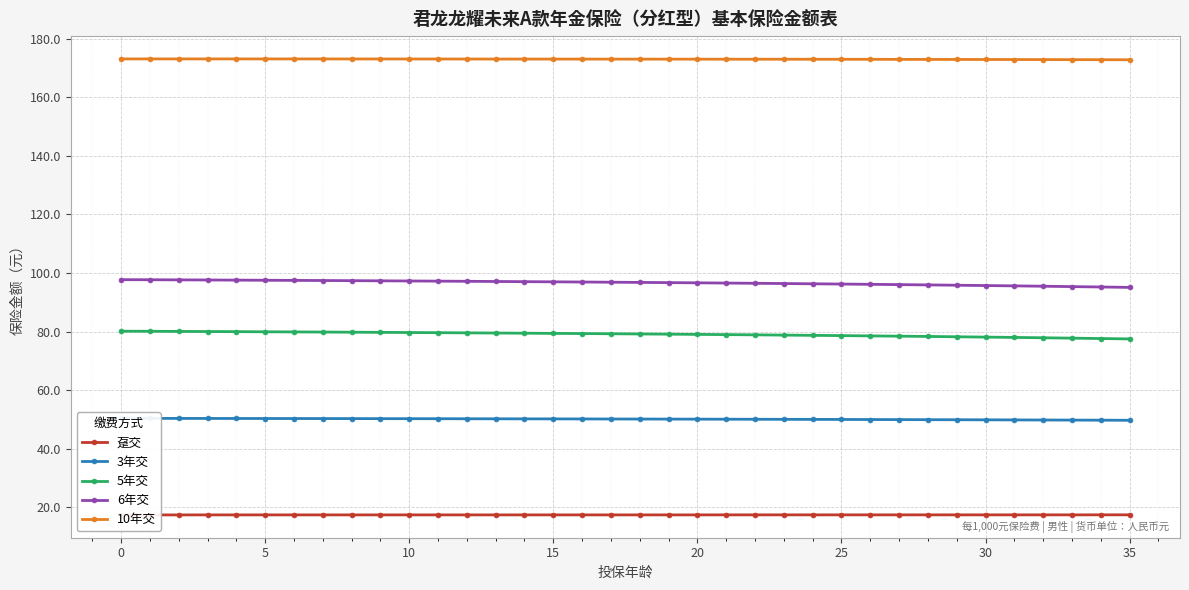

The value of 5年交 at 25 is 78.7. True or false?

True